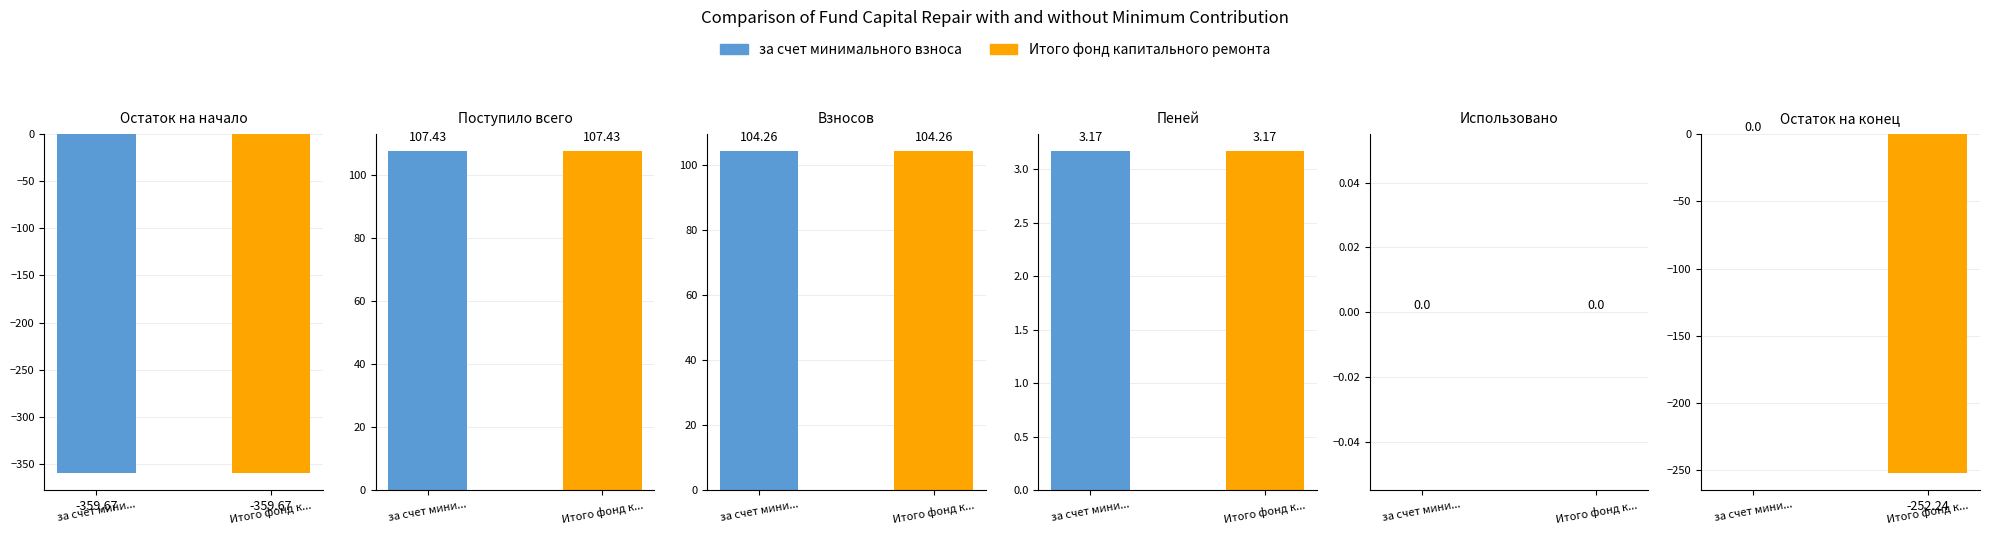

What is the total value across all series at Пеней?

6.3